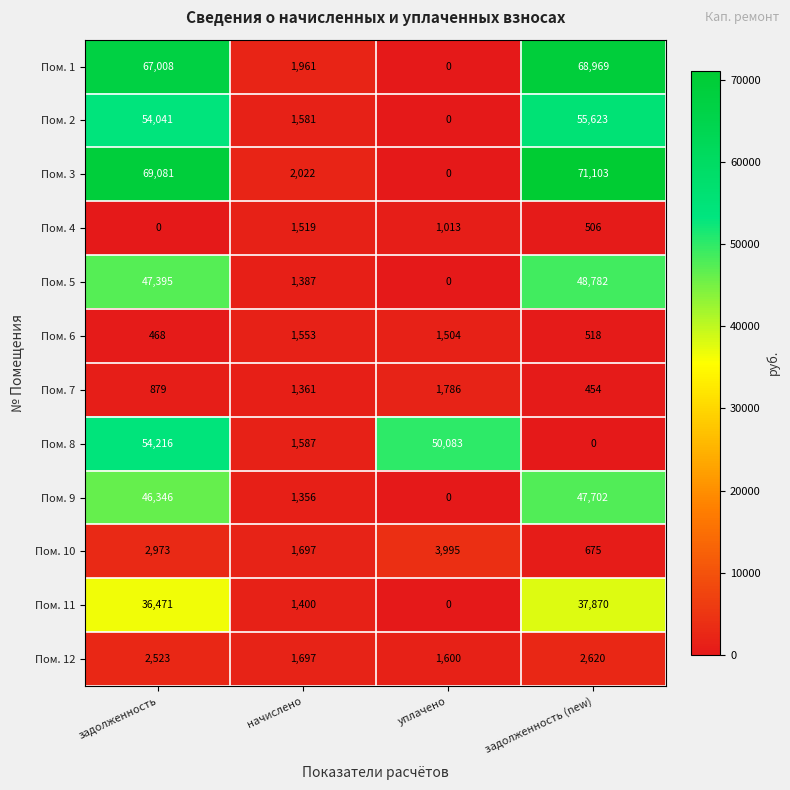

Rank the series at задолженность from highest to lowest value.

Пом. 3, Пом. 1, Пом. 8, Пом. 2, Пом. 5, Пом. 9, Пом. 11, Пом. 10, Пом. 12, Пом. 7, Пом. 6, Пом. 4